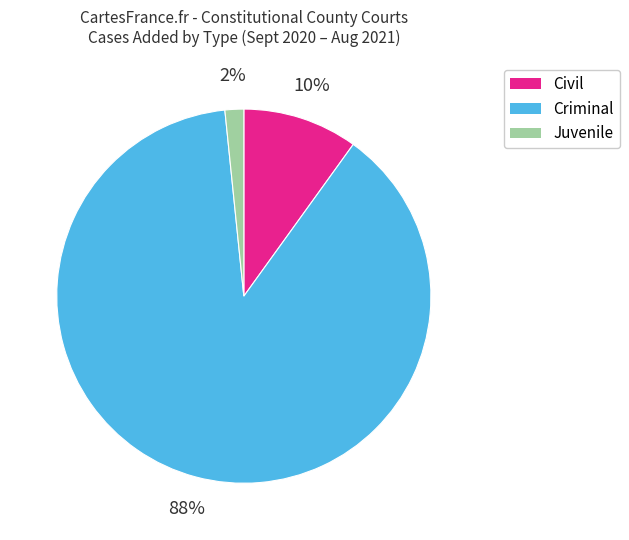

Count the number of slices in the pie.

3